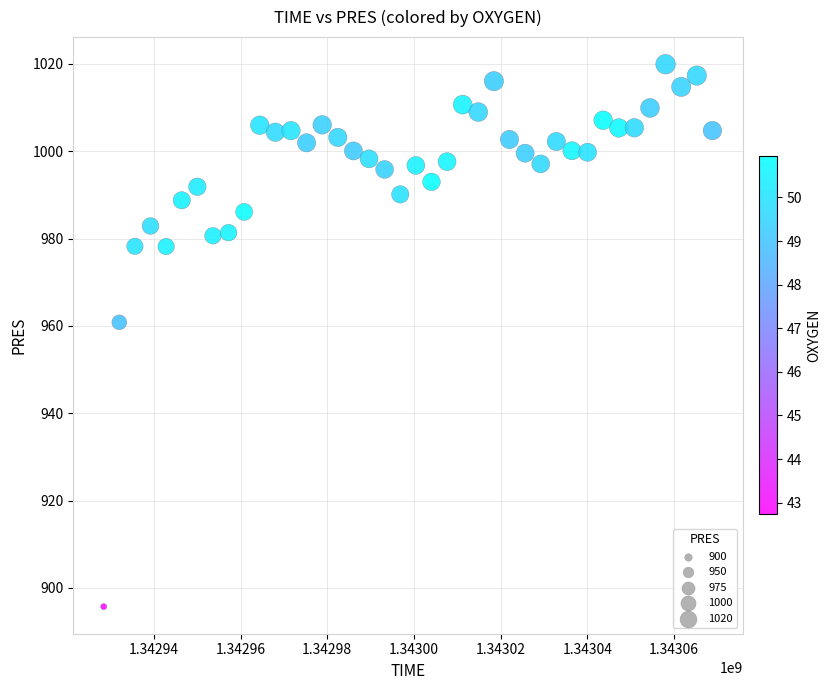

What Y value in the scatter plot is closest to 957?

960.8